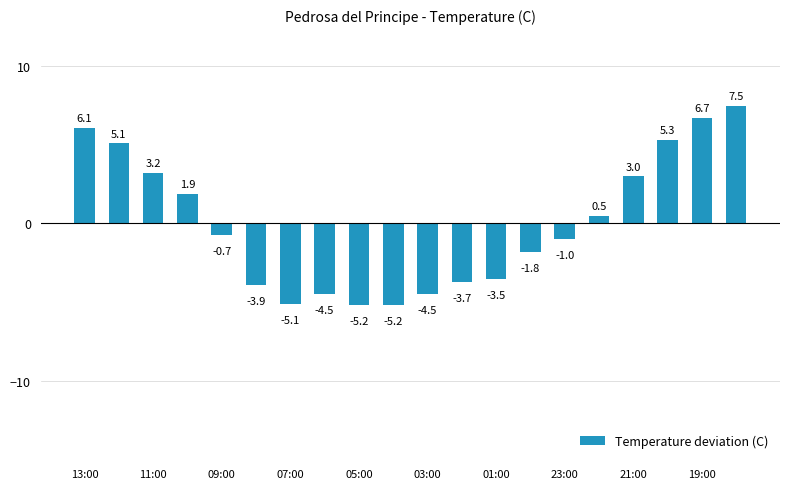

What is the difference between the maximum and second lowest values?

12.7